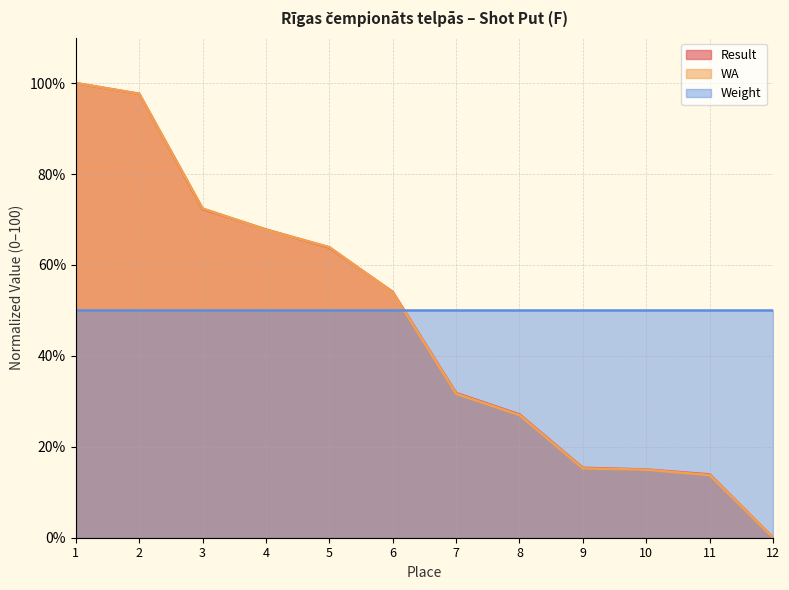

Which series has the largest range (max minus min)?

Result